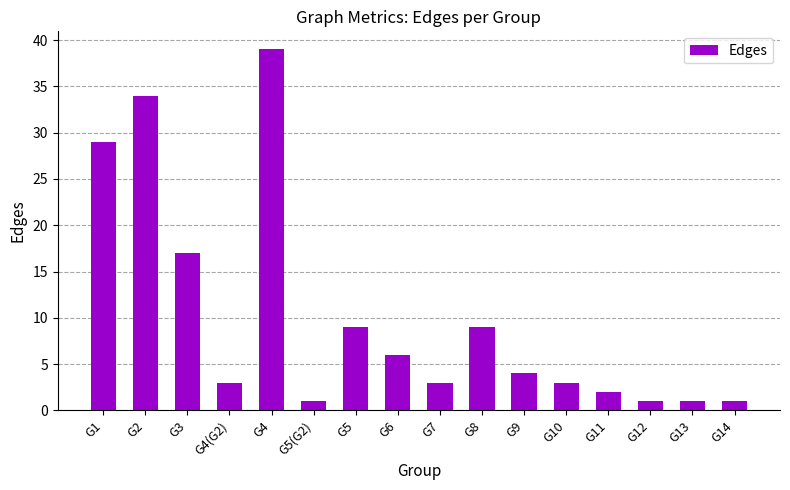

Approximately how many times larger is the value at G6 compared to G10?

2.0